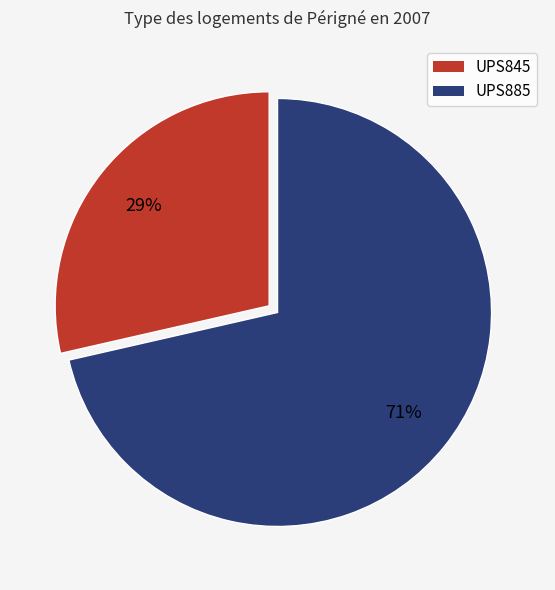

Is it true that UPS885 is 65% of the pie?

False